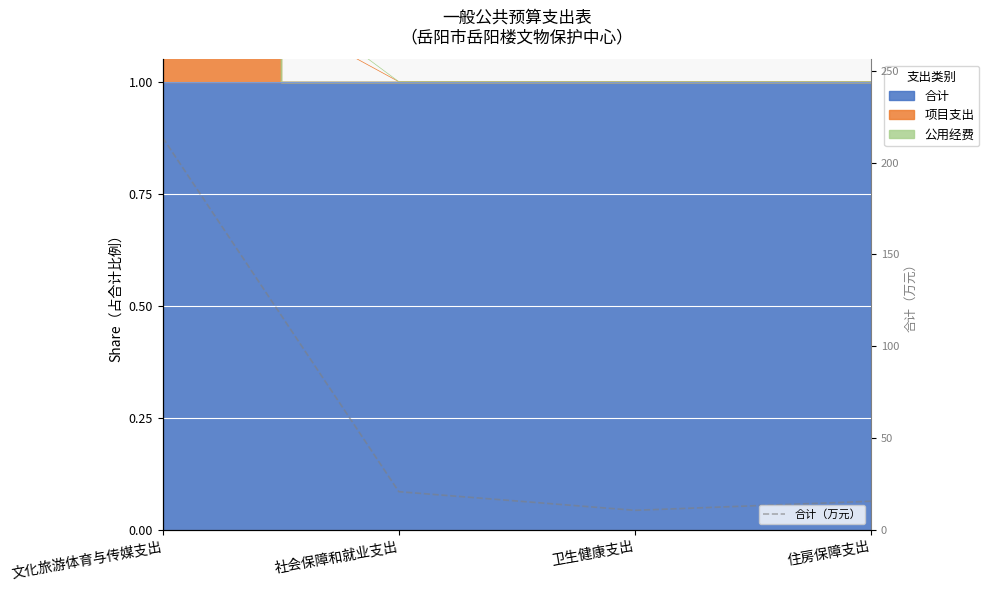

Which label corresponds to the smallest value in the chart?

卫生健康支出